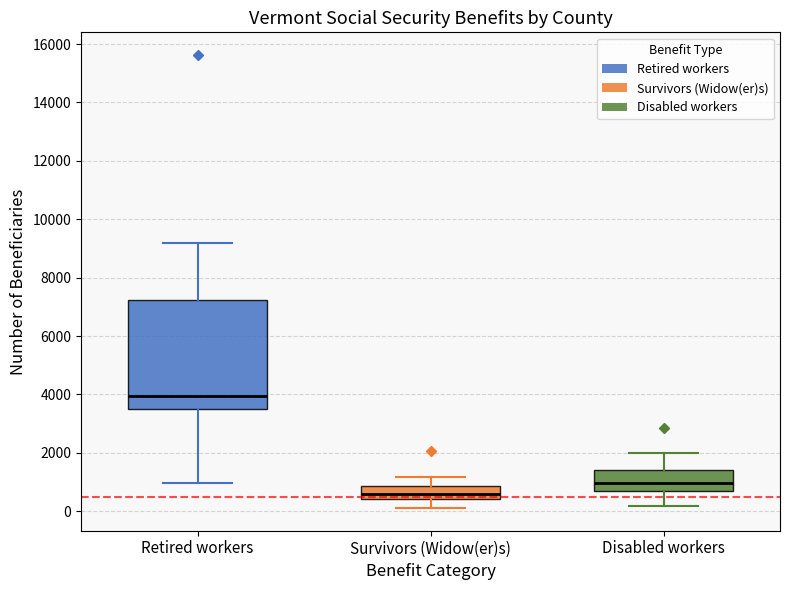

Which box has the highest median line?

Retired workers